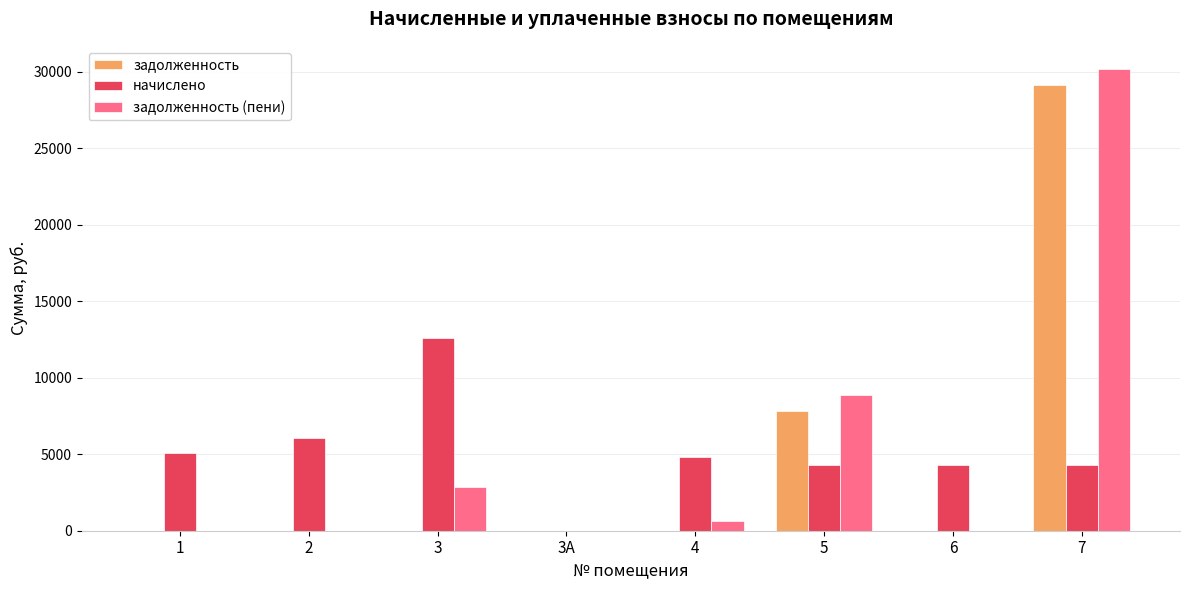

The value of задолженность at 7 is 29115.9. True or false?

True